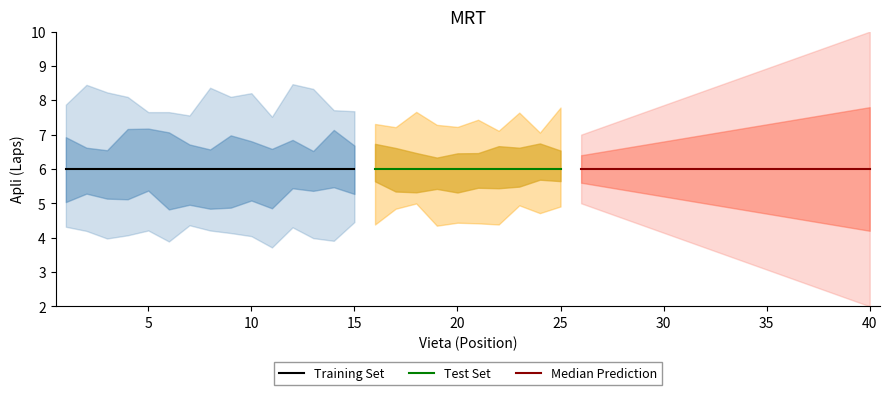

What is the average value of the Vieta series?

20